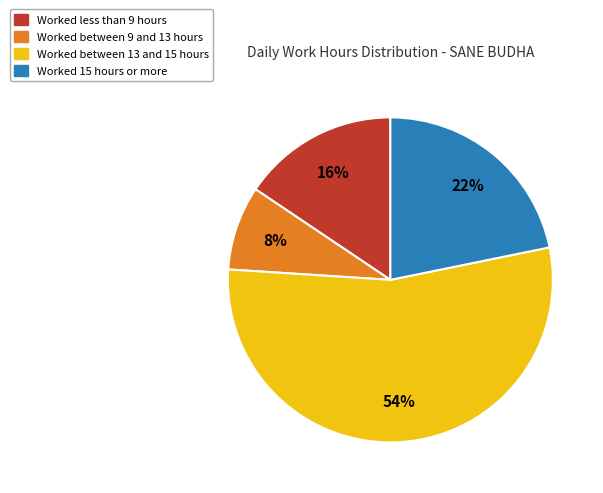

To the nearest percent, what is the difference between the largest and smallest slice percentages?

46%